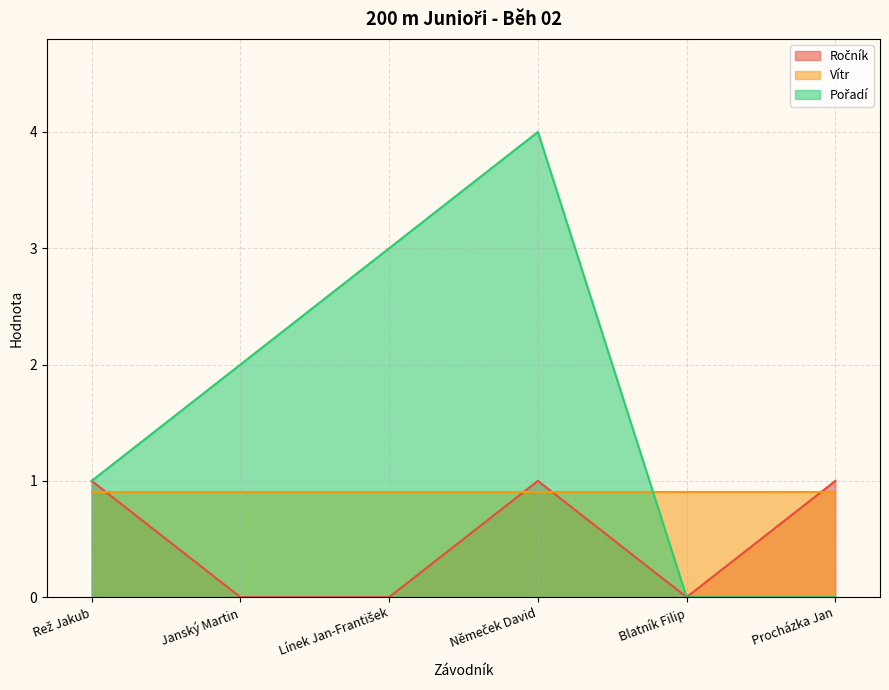

How many Ročník values are between 0 and 1?

6